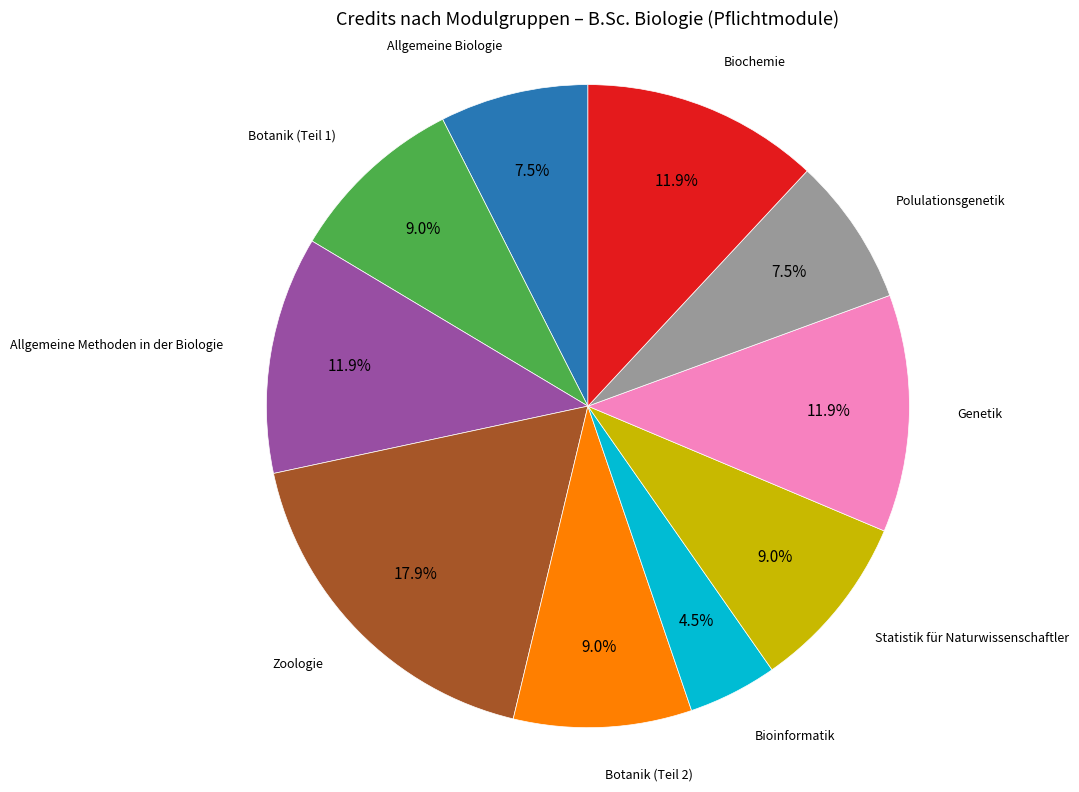

Is there a majority slice in this chart?

No